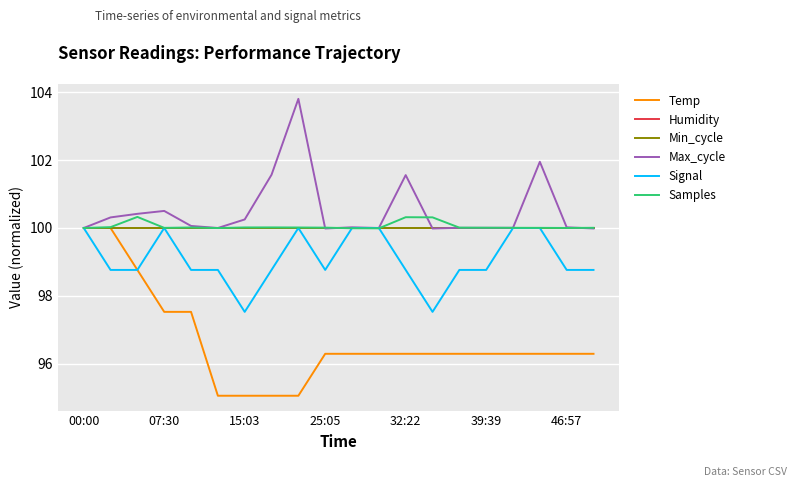

Rank the series by their maximum value, from highest to lowest.

Max_cycle, Samples, Temp, Humidity, Min_cycle, Signal